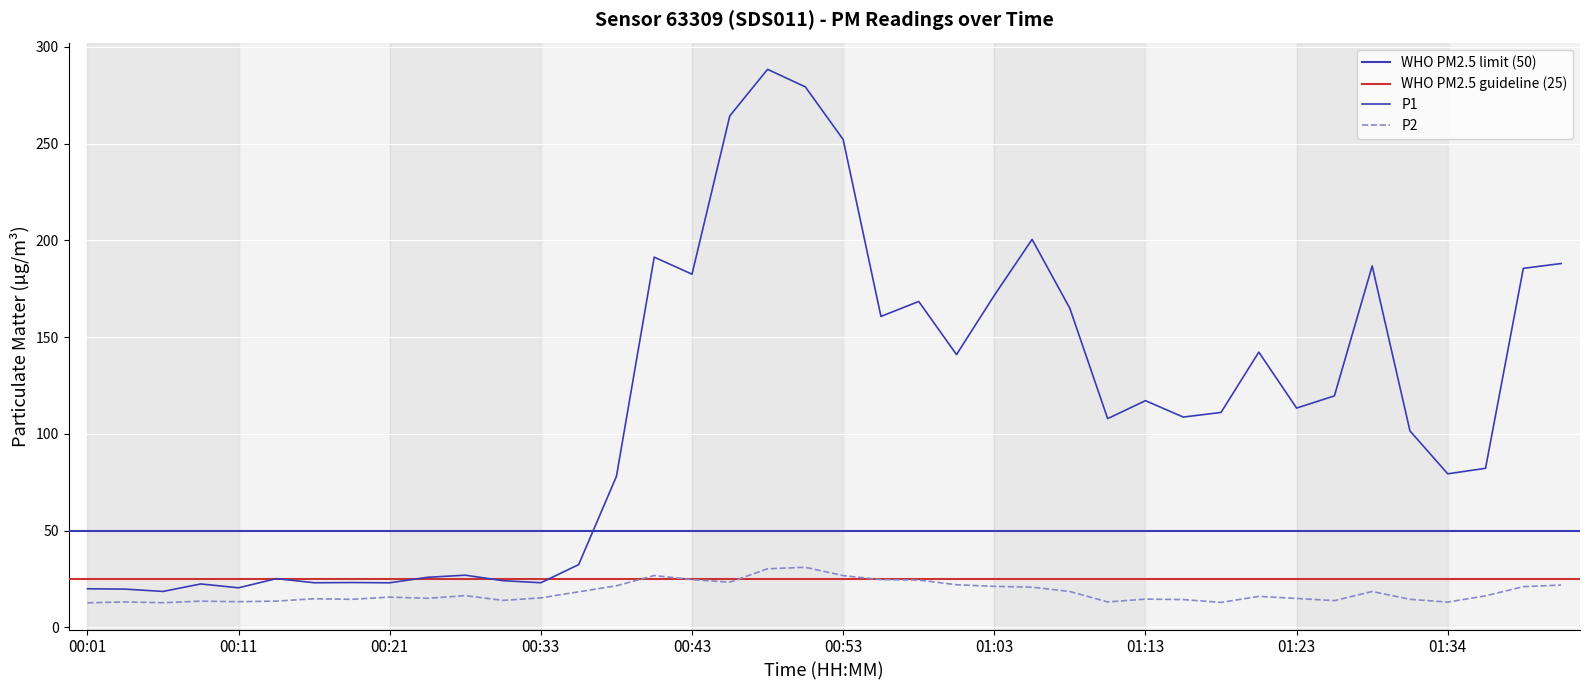

Rank the series at 00:53 from lowest to highest value.

P2, P1